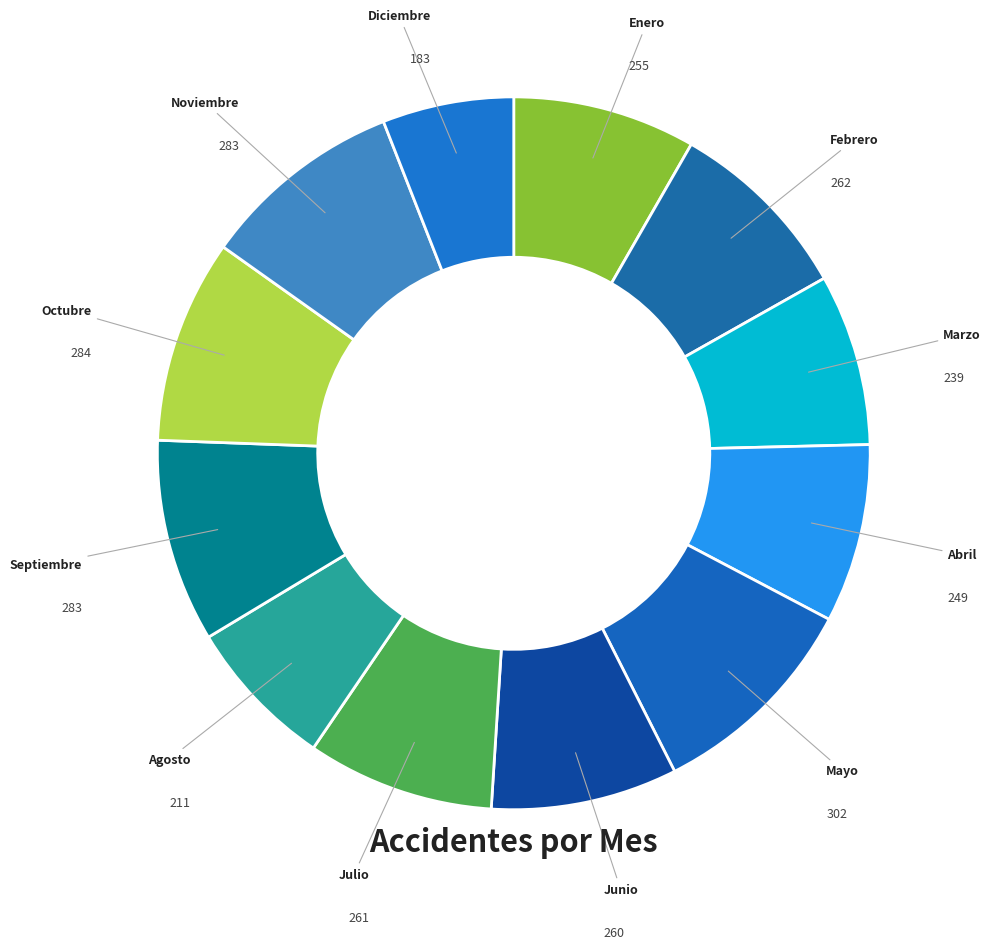

How many slices are in this pie chart?

12